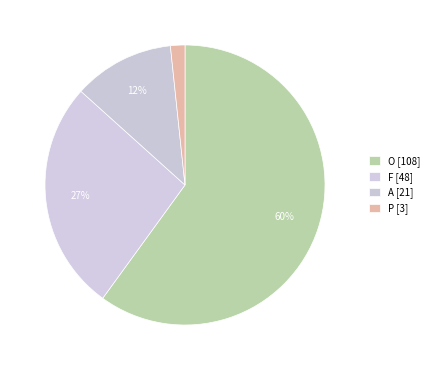

To the nearest percent, what is the combined percentage of P and O?

62%